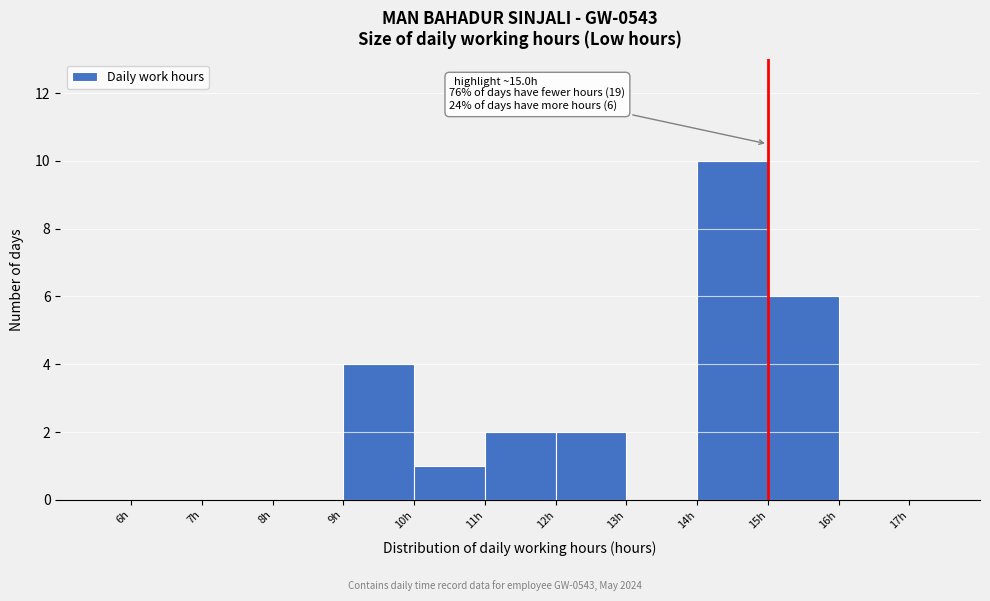

Over which range of the x-axis is the bar tallest?

14 to 15